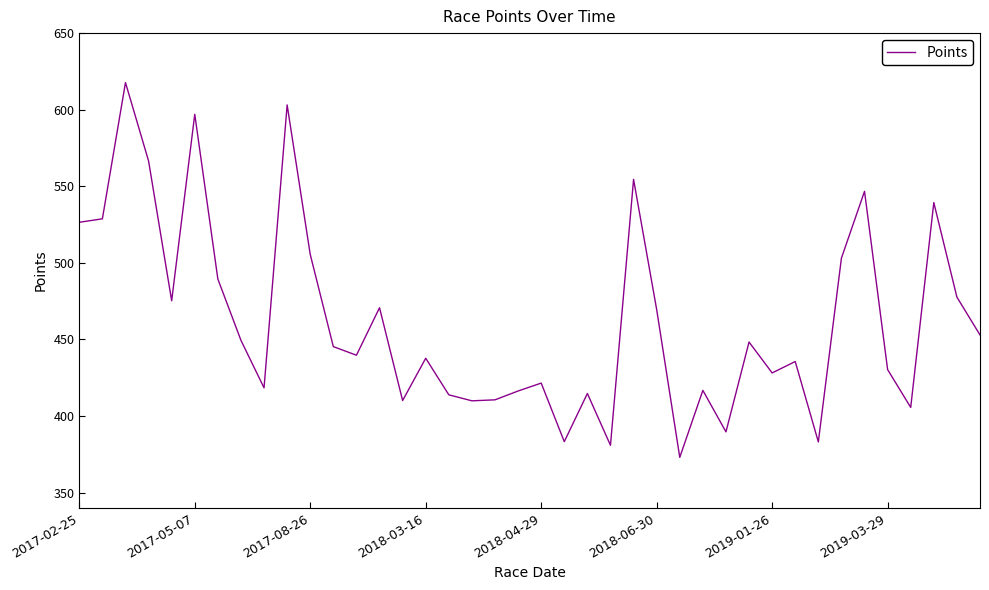

What is the difference between the maximum and minimum values?

244.7